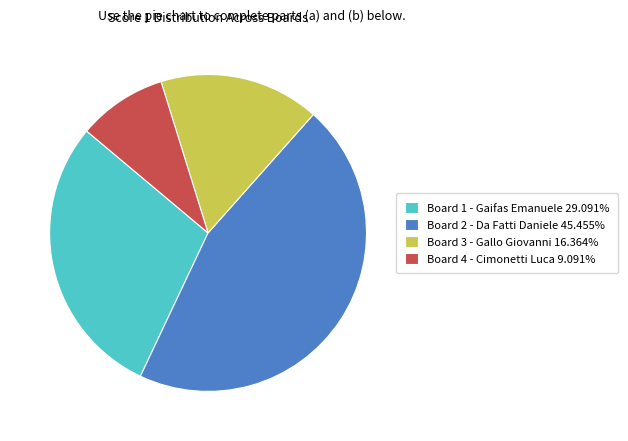

Between Board 2 - Da Fatti Daniele and Board 4 - Cimonetti Luca, which is larger?

Board 2 - Da Fatti Daniele